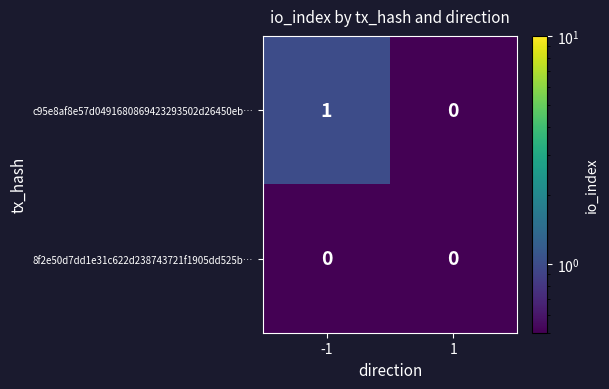

The value of c95e8af8e57d0491680869423293502d26450eb… at 1 is 0. True or false?

True